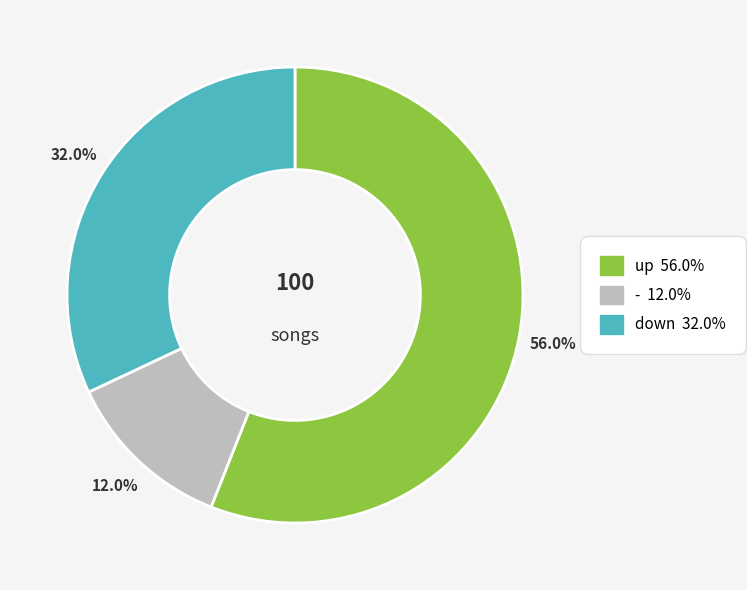

Is there any slice that represents more than half of the pie?

Yes